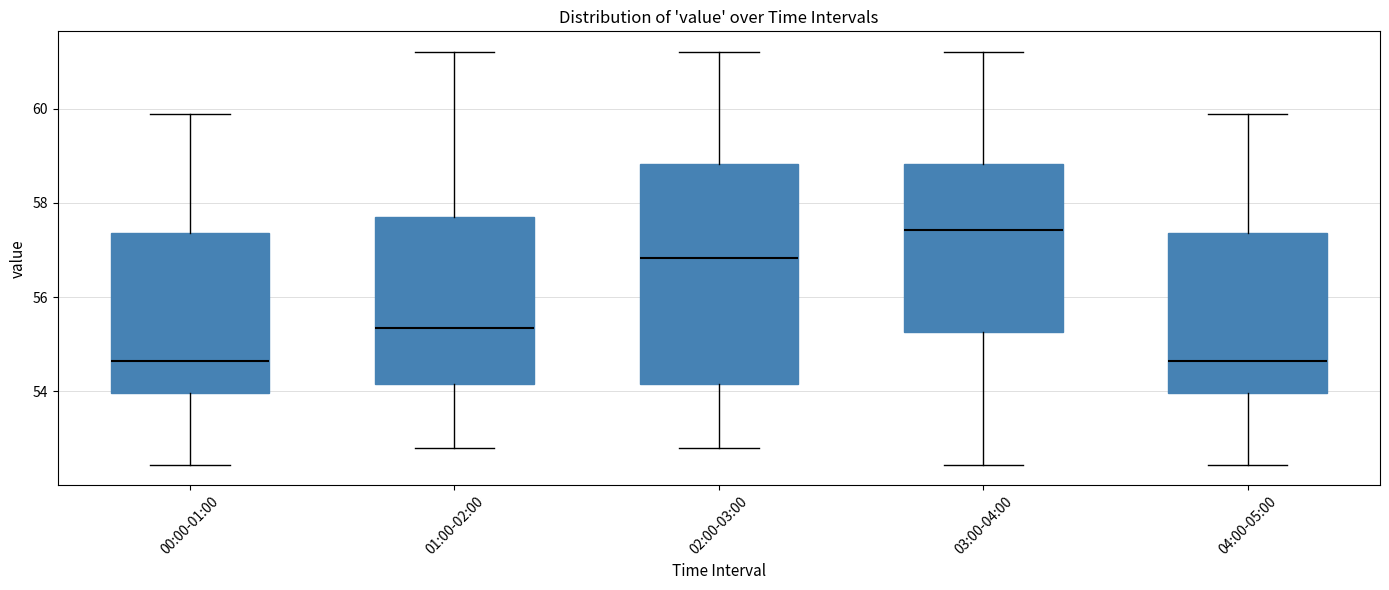

Reading left to right, read every box against the y-axis: the position of its median line, the range the box covers, and the ends of its whiskers. The values are not printed on the chart, so give them approximately, as read against the axis.

00:00-01:00: median 54.6, box 54.0 to 57.4, whiskers 52.4 to 59.8
01:00-02:00: median 55.4, box 54.2 to 57.8, whiskers 52.8 to 61.2
02:00-03:00: median 56.8, box 54.2 to 58.8, whiskers 52.8 to 61.2
03:00-04:00: median 57.4, box 55.2 to 58.8, whiskers 52.4 to 61.2
04:00-05:00: median 54.6, box 54.0 to 57.4, whiskers 52.4 to 59.8